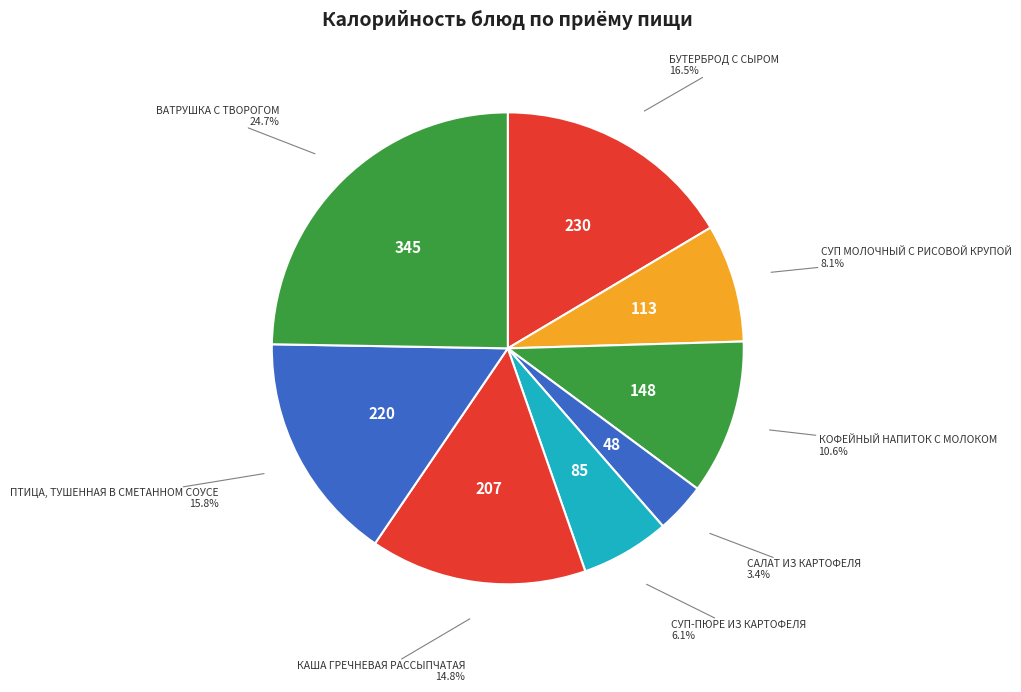

Which slice is the largest?

ВАТРУШКА С ТВОРОГОМ